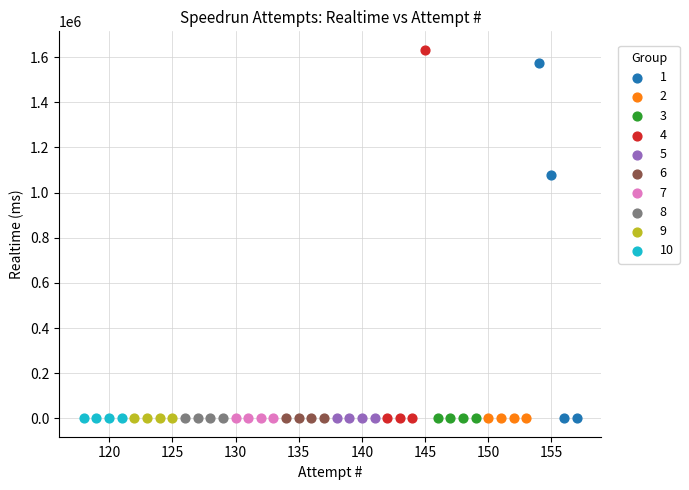

What are all the series names shown in the legend?

1, 2, 3, 4, 5, 6, 7, 8, 9, 10